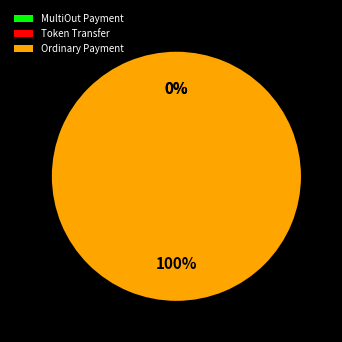

Is it true that MultiOut Payment is 11% of the pie?

False